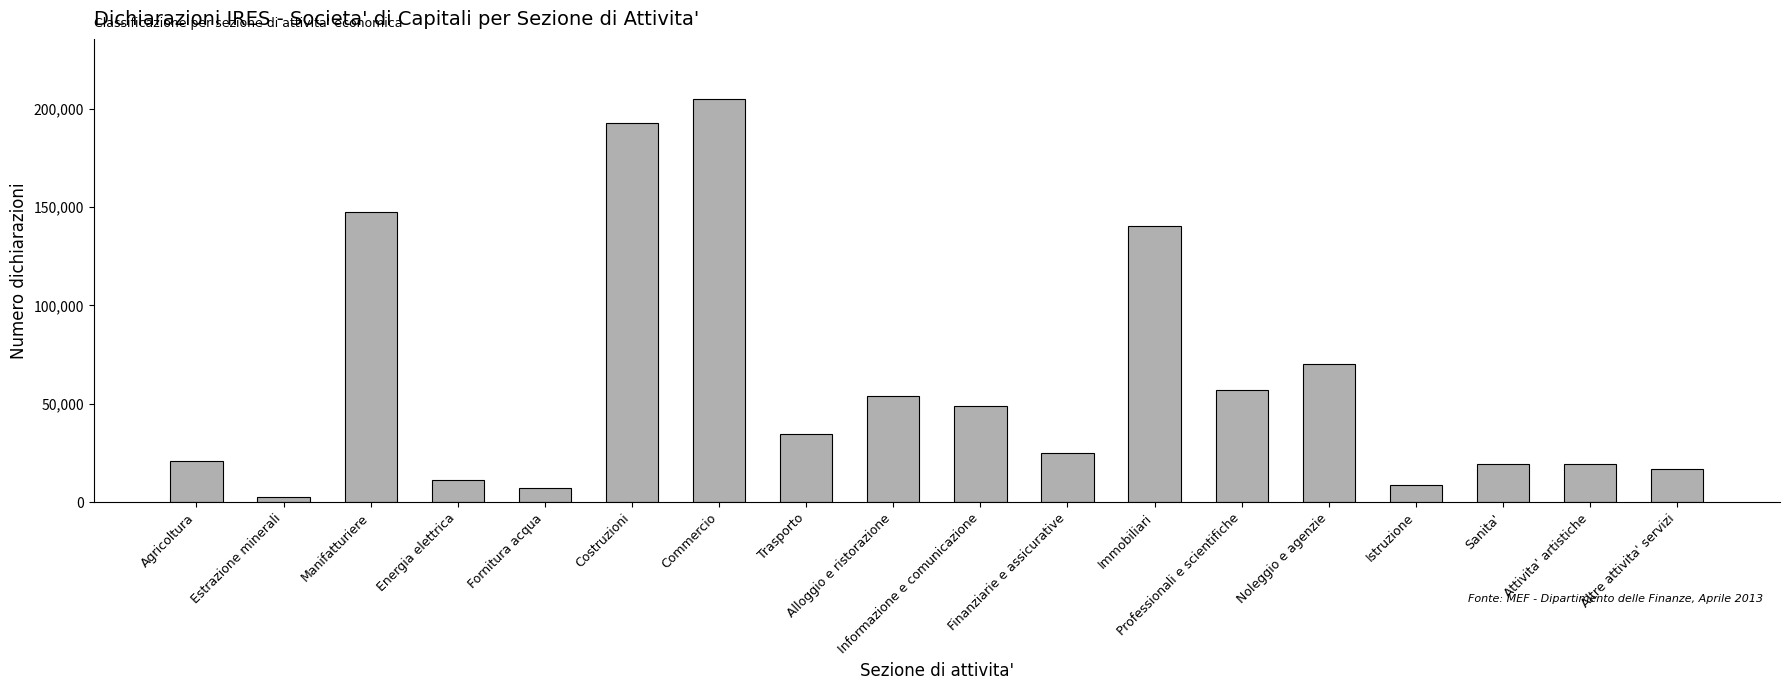

How many bars are there in total?

18